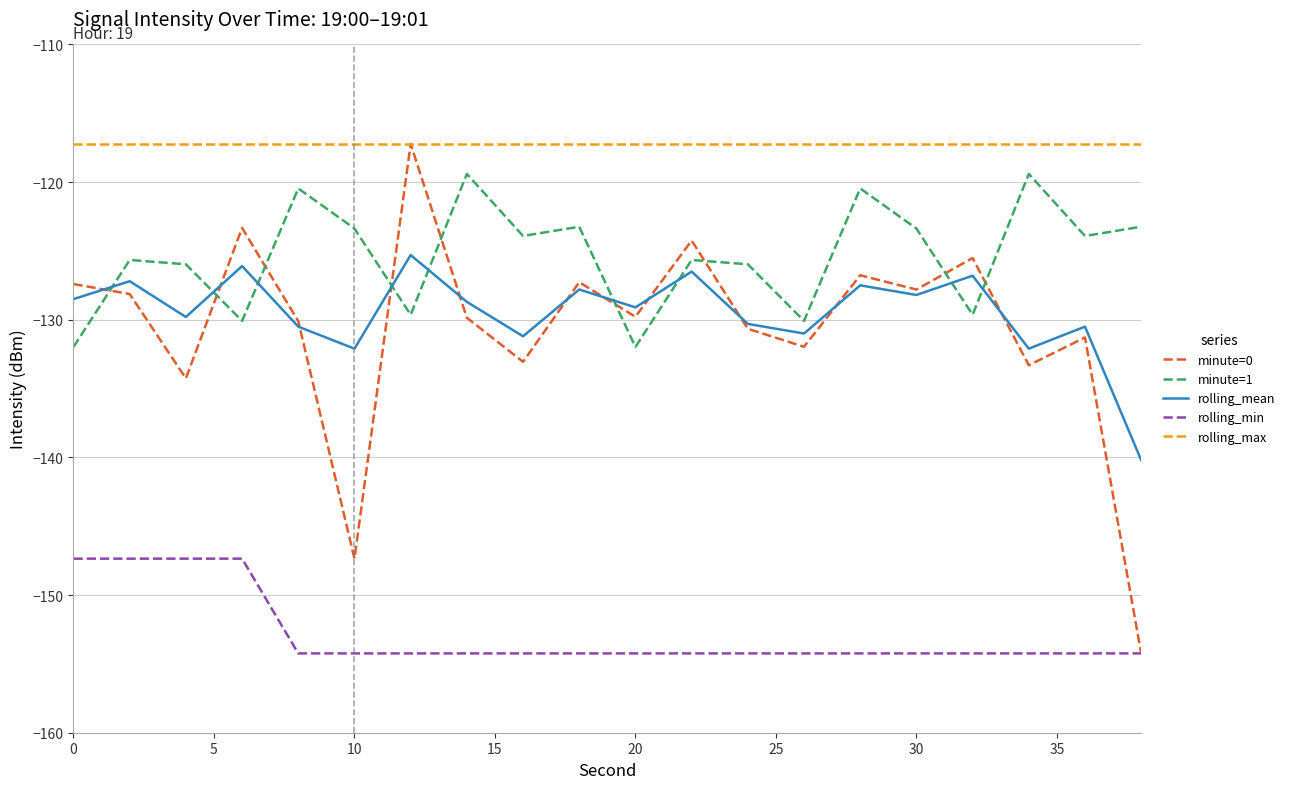

True or false: rolling_min and rolling_max cross at least once.

False